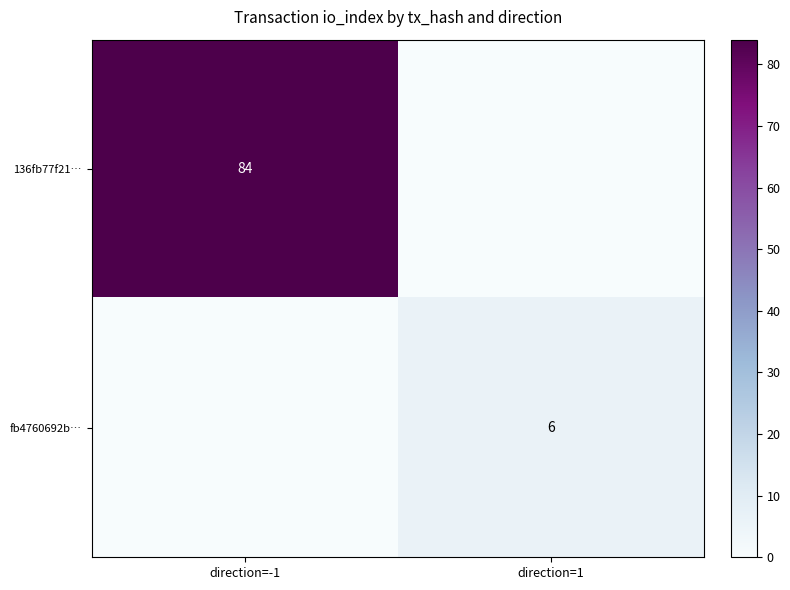

The value of 136fb77f21… at direction=-1 is 84. True or false?

True